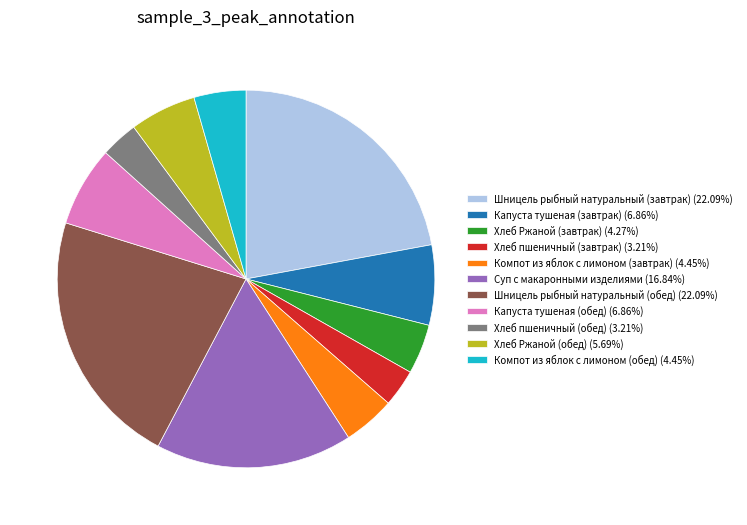

What is the ratio of the value at Компот из яблок с лимоном (завтрак) (4.45%) to the value at Суп с макаронными изделиями (16.84%)?

0.3